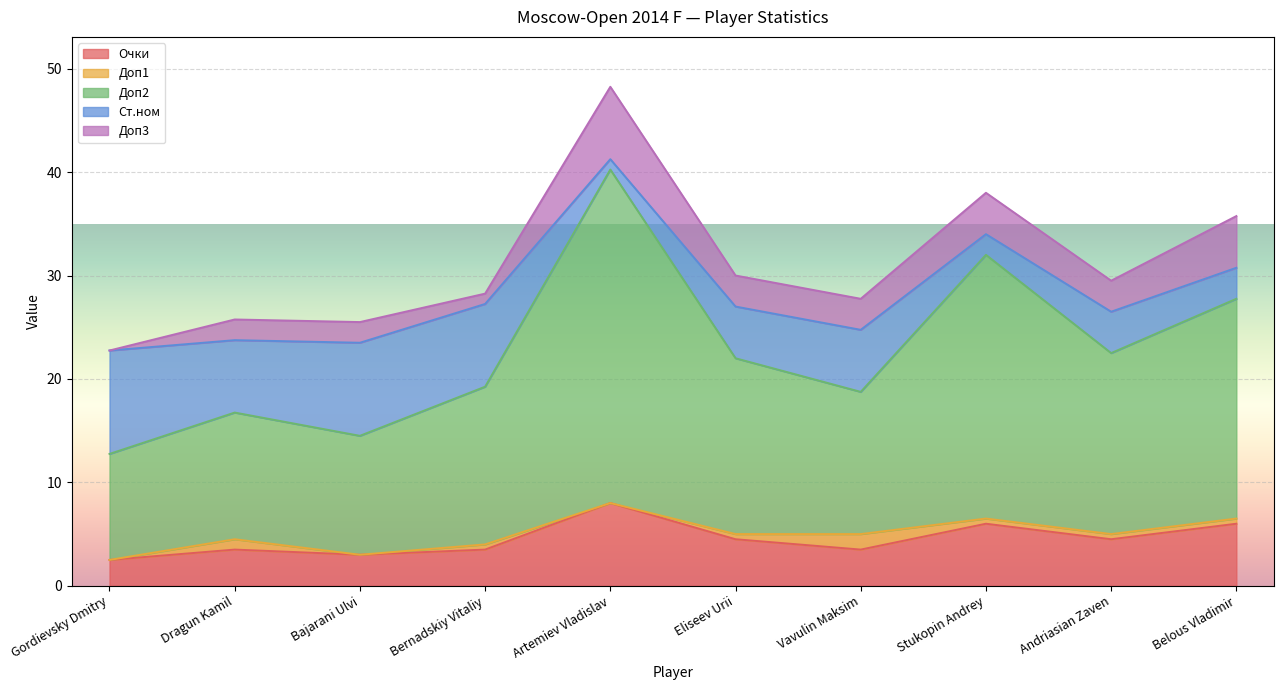

The value of Доп3 at Andriasian Zaven is 0.9. True or false?

False